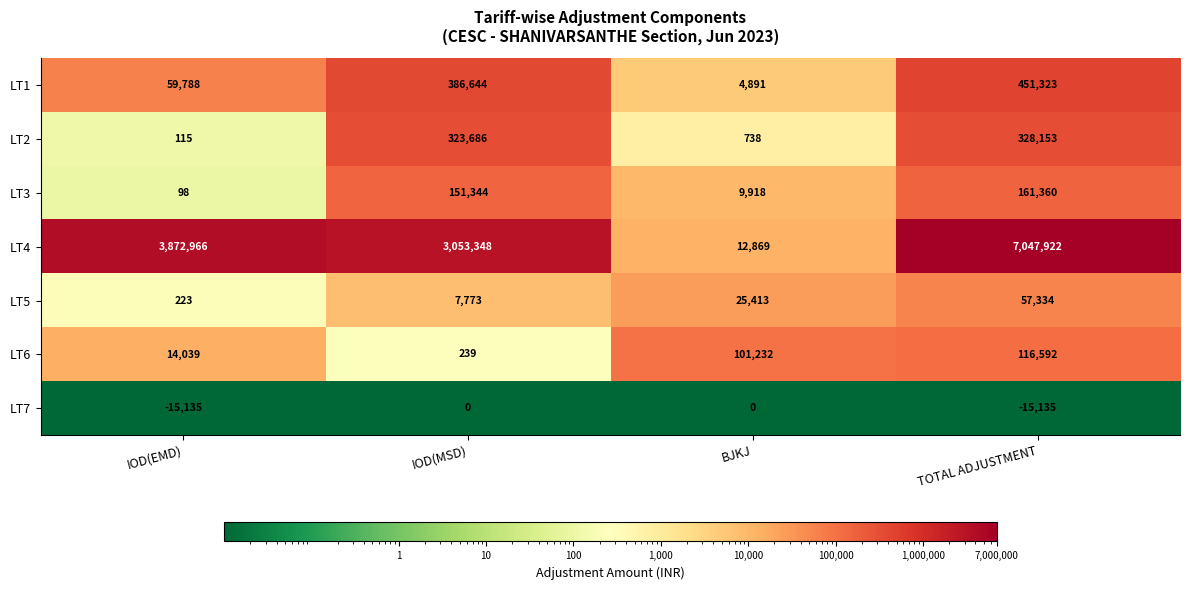

At which category does the chart reach its peak across all series?

TOTAL ADJUSTMENT